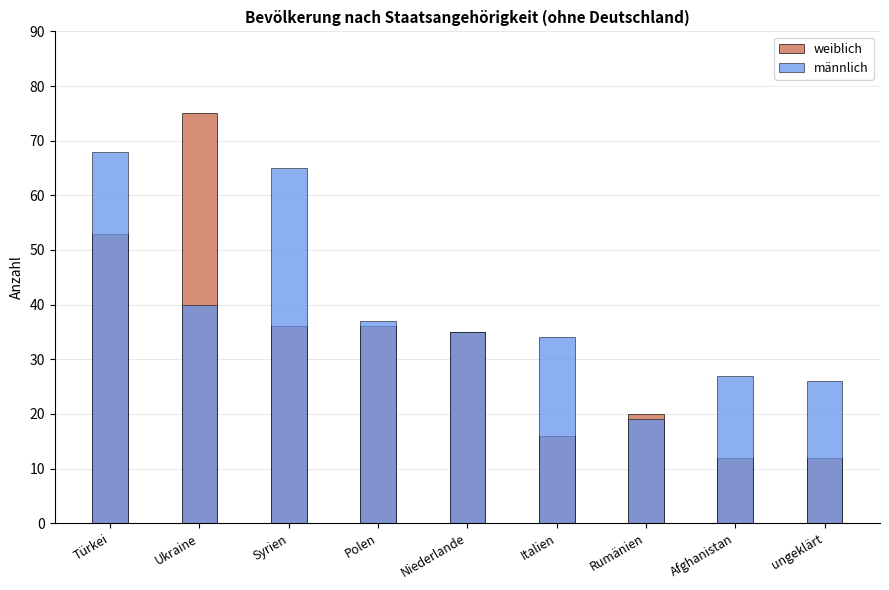

What is the label of the 3rd bar from the left?

Syrien